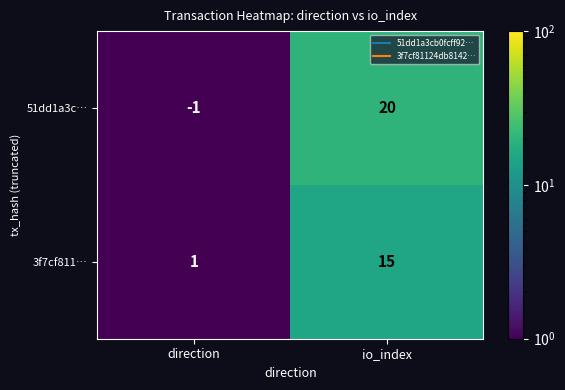

List the series in order of their peak value, lowest first.

3f7cf811…, 51dd1a3c…